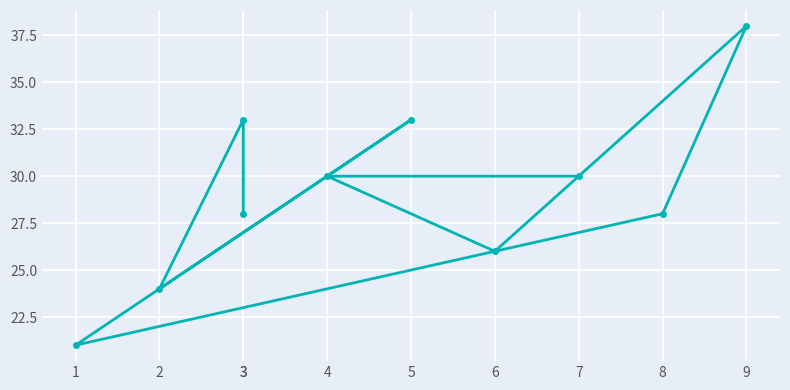

Where is the first local maximum?

9